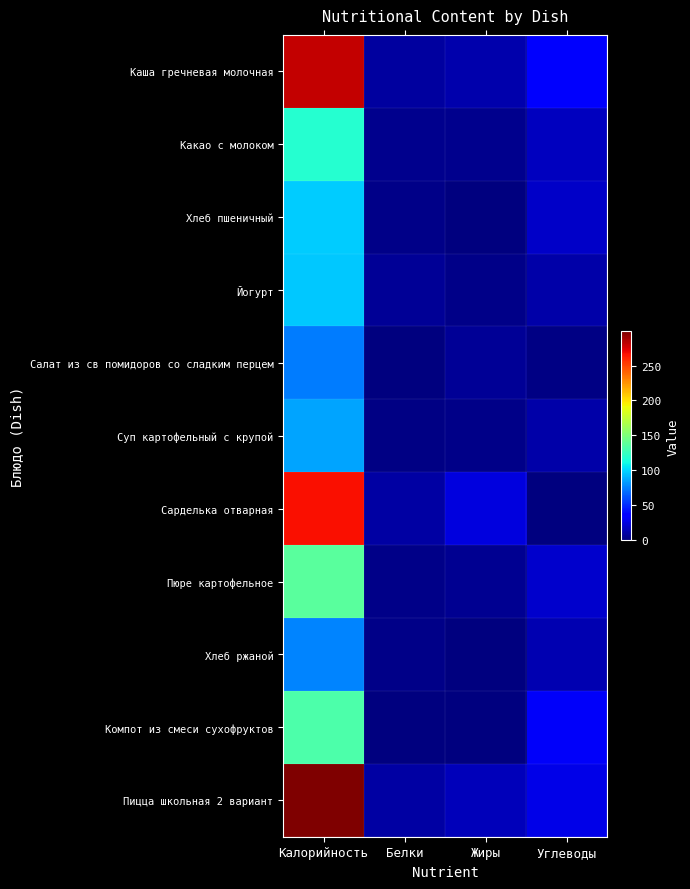

At which category is the sum across all series the highest?

Калорийность